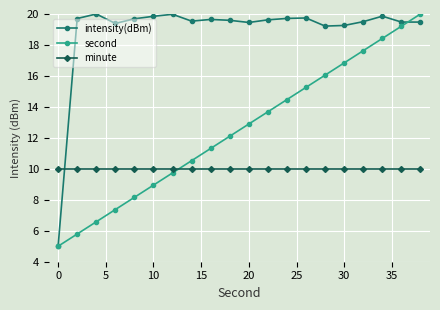

What is the maximum value for minute?

10.0